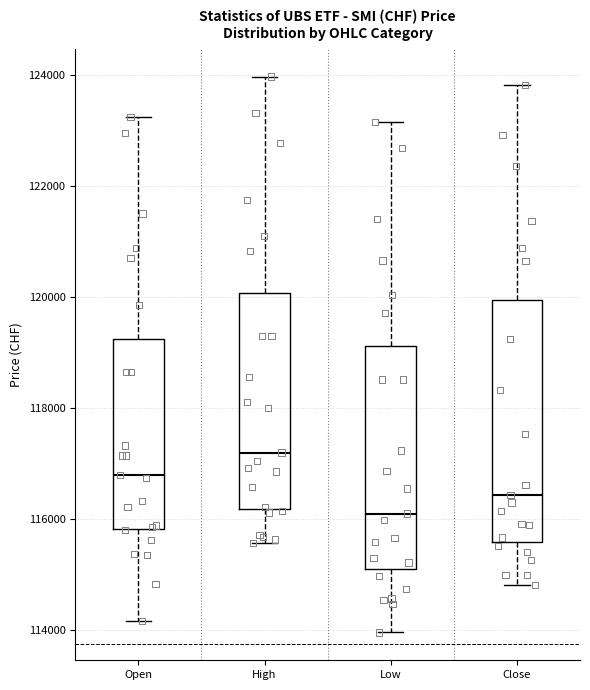

Reading left to right, read every box against the y-axis: the position of its median line, the range the box covers, and the ends of its whiskers. The values are not printed on the chart, so give them approximately, as read against the axis.

Open: median 116800, box 115800 to 119200, whiskers 114200 to 123200
High: median 117200, box 116200 to 120000, whiskers 115600 to 124000
Low: median 116200, box 115200 to 119200, whiskers 114000 to 123200
Close: median 116400, box 115600 to 120000, whiskers 114800 to 123800